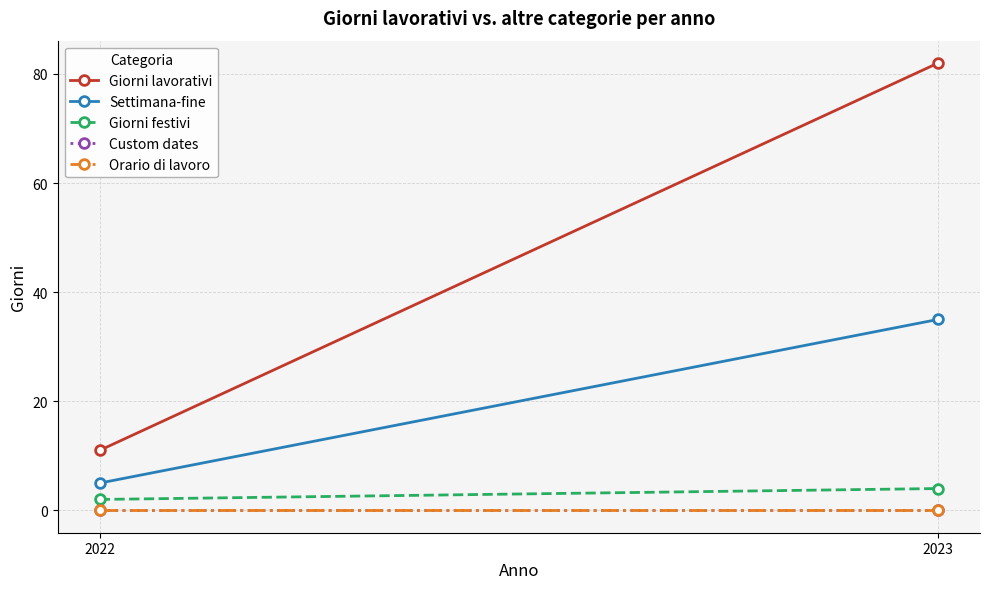

Reading left to right, what are all the values shown in this chart?

Giorni lavorativi: 11	82
Settimana-fine: 5	35
Giorni festivi: 2	4
Custom dates: 0	0
Orario di lavoro: 0	0